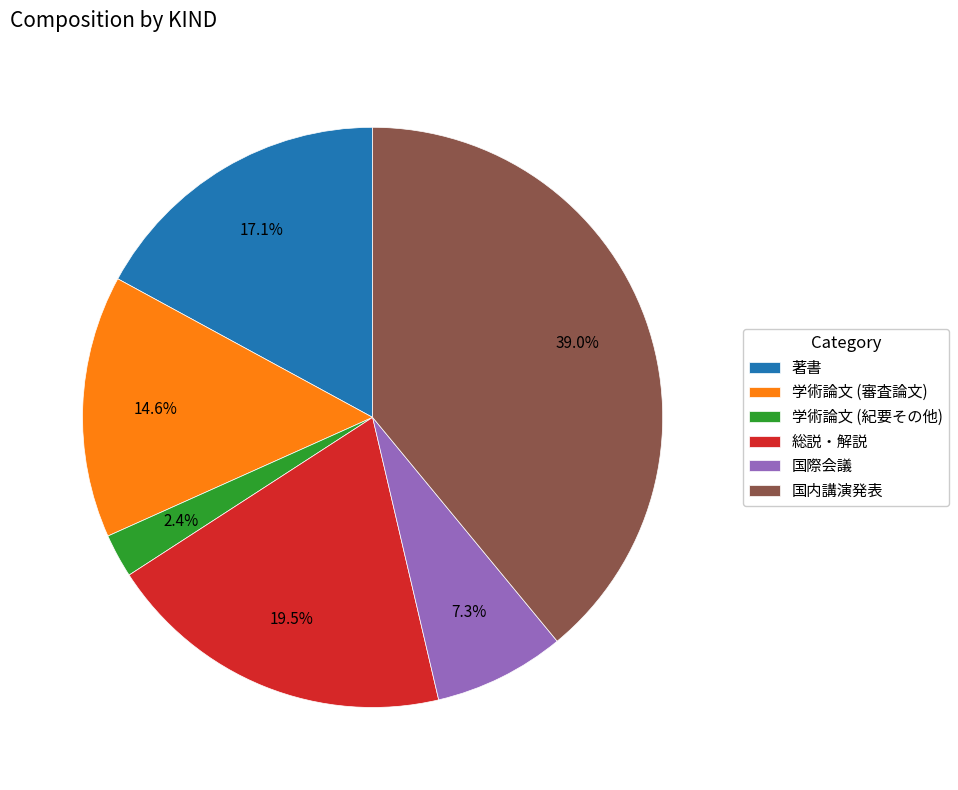

What is the largest slice in the pie chart?

国内講演発表